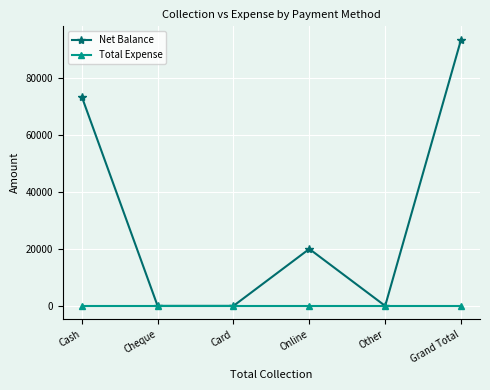

How many lines are shown in the chart?

2